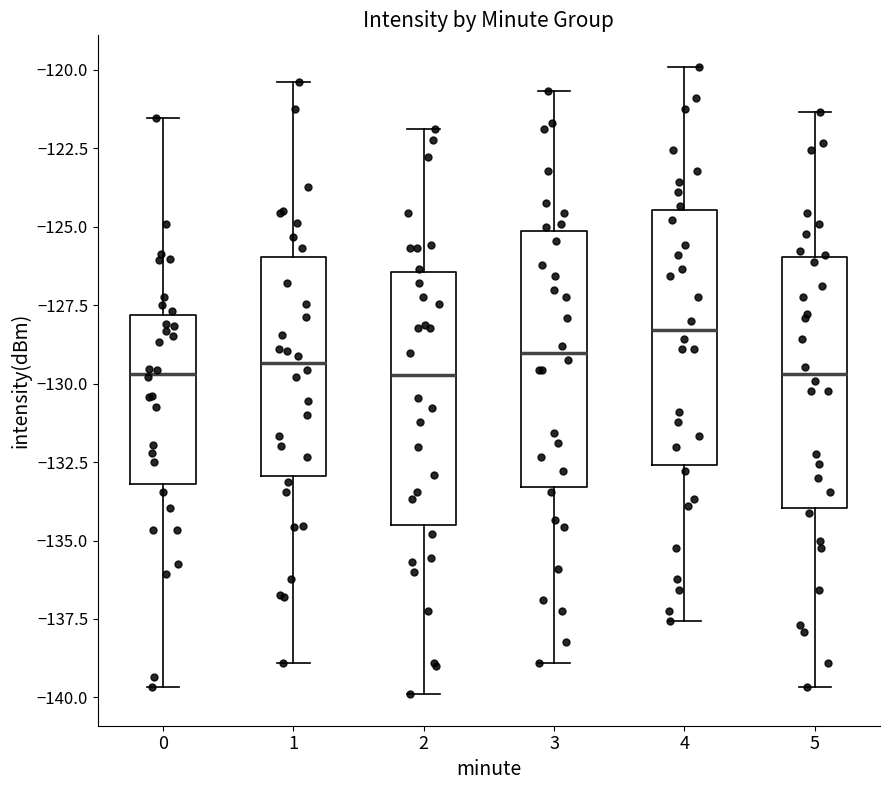

Where does the median line of the box at x = 5 sit on the y-axis? The values are not printed on the chart, so give them approximately, as read against the axis.

-129.5